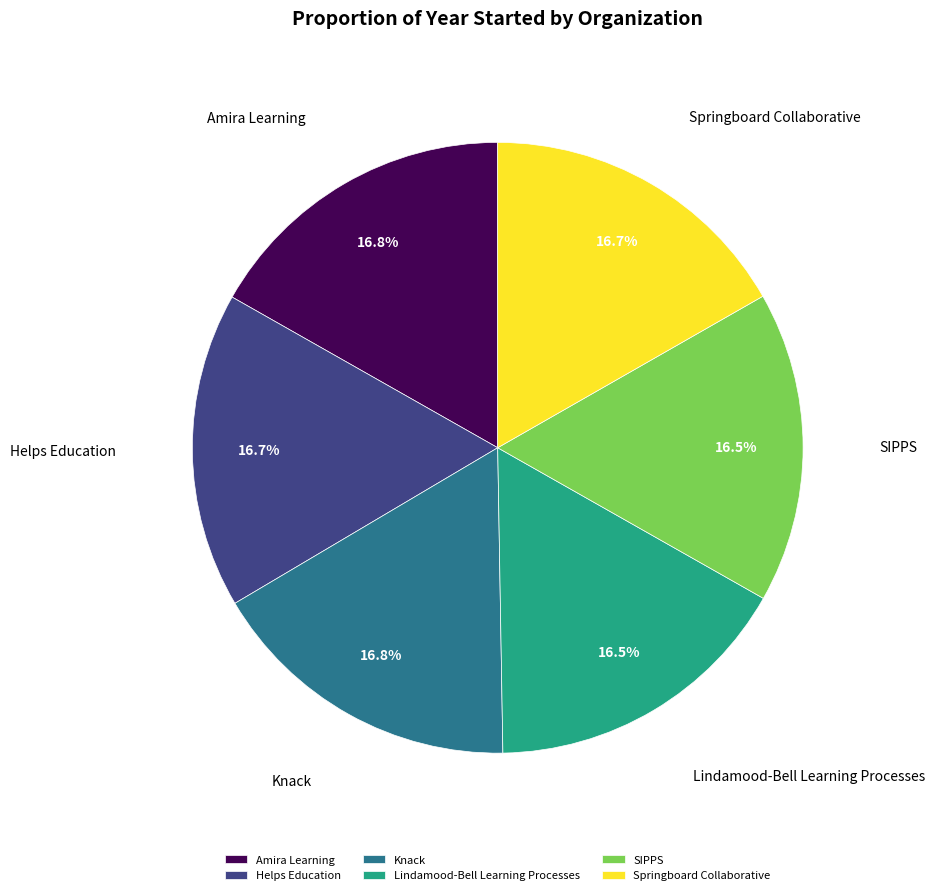

To the nearest percent, what portion does Knack represent?

17%